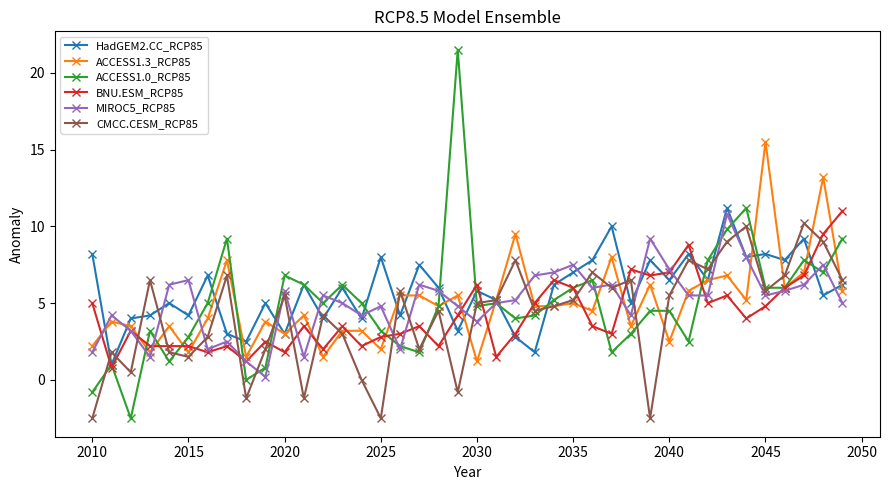

Which series has the widest spread of values?

ACCESS1.0_RCP85